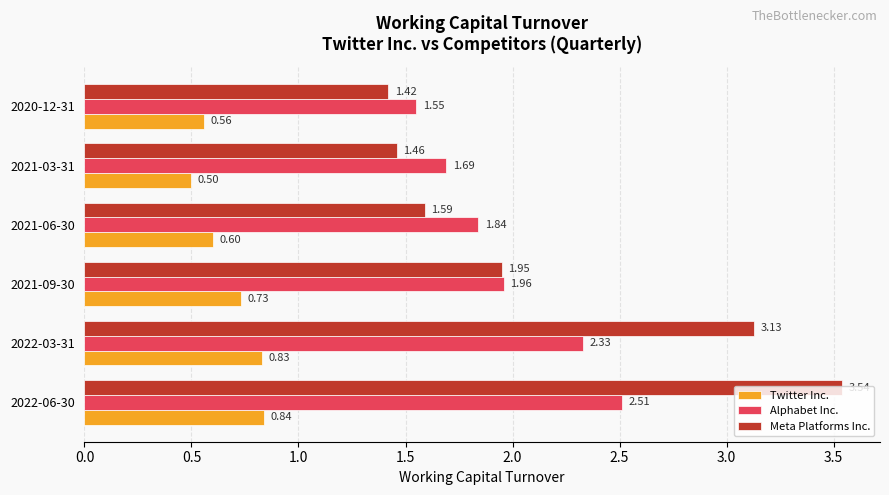

What is the sum of all Twitter Inc. values?

4.1